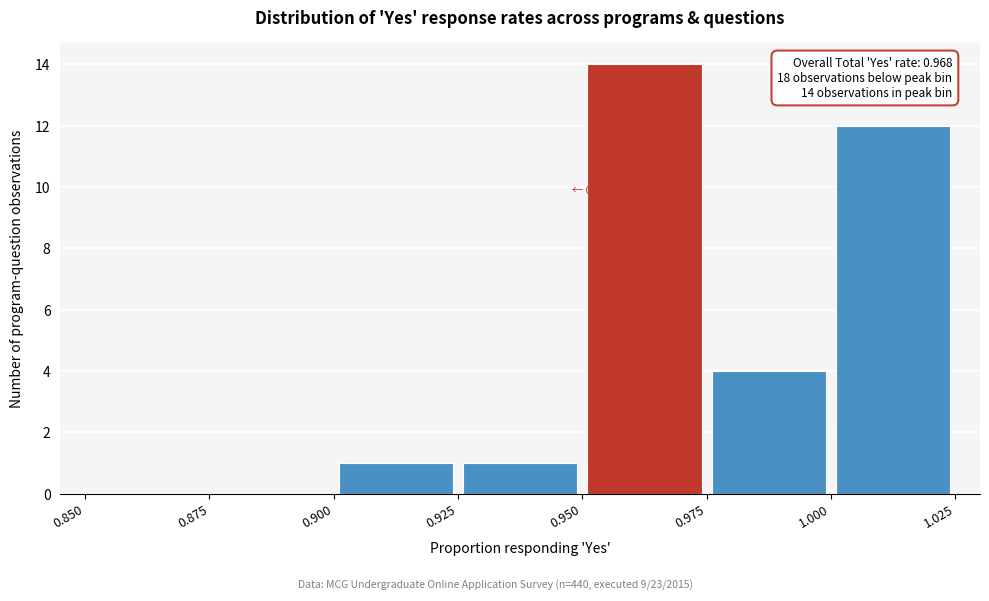

Over which range of the x-axis is the bar tallest?

0.950 to 0.975